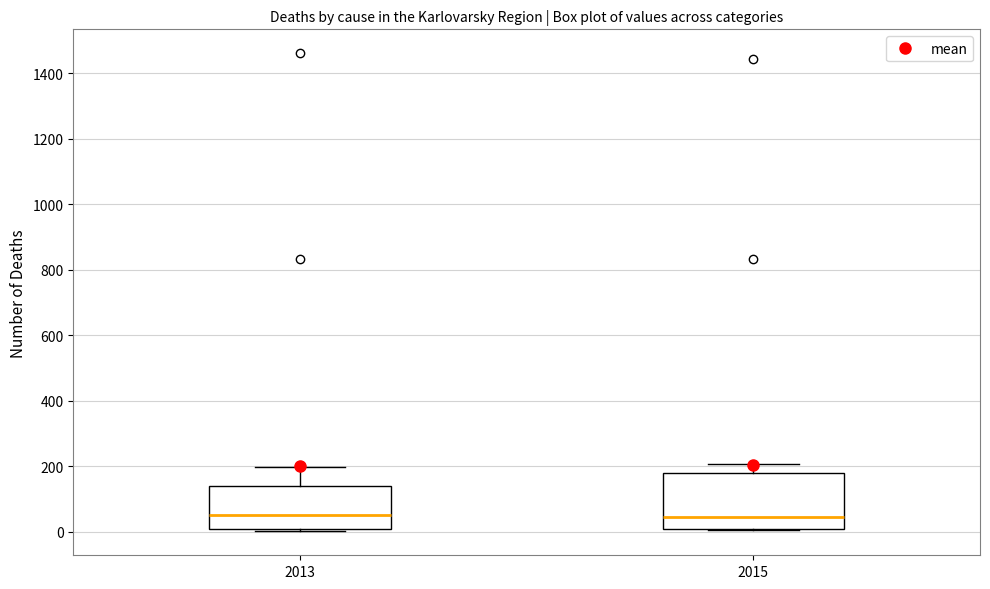

Where does the median line of the box at x = 2015 sit on the y-axis? The values are not printed on the chart, so give them approximately, as read against the axis.

40